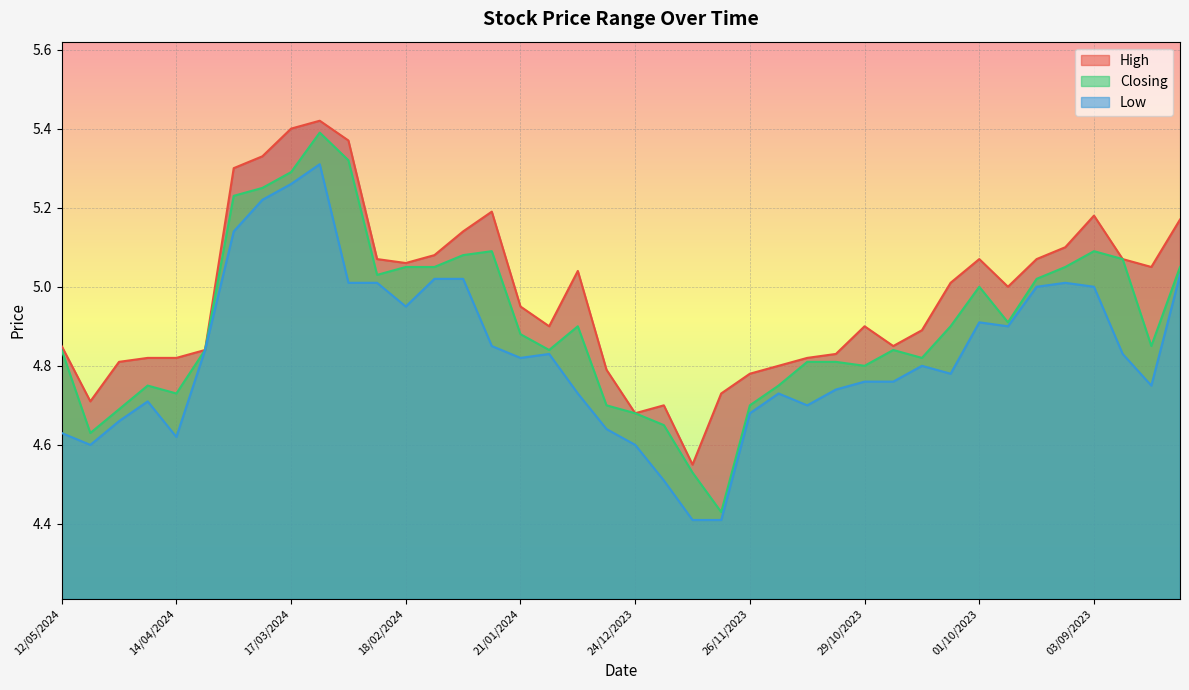

What is the maximum value for Closing?

5.4